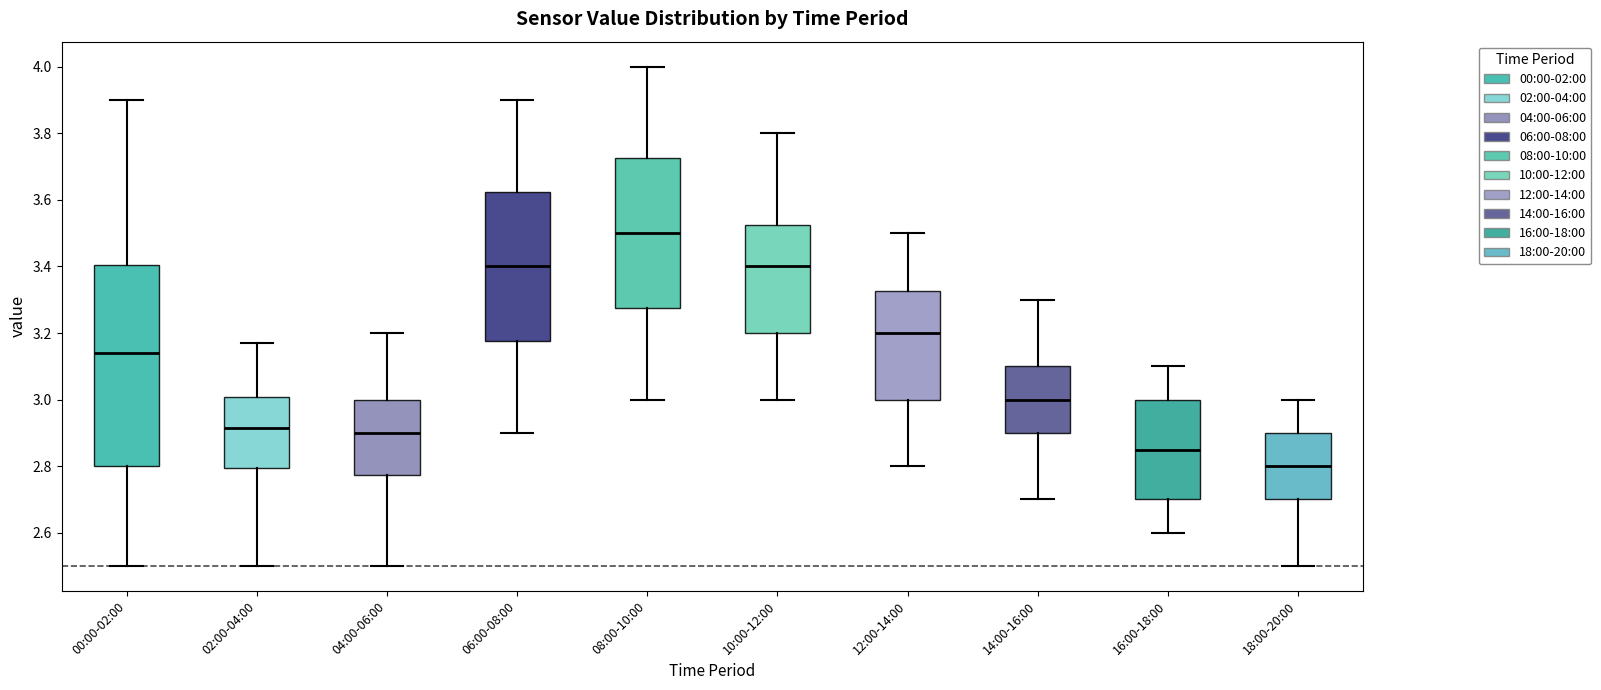

Reading left to right, read every box against the y-axis: the position of its median line, the range the box covers, and the ends of its whiskers. The values are not printed on the chart, so give them approximately, as read against the axis.

00:00-02:00: median 3.14, box 2.80 to 3.40, whiskers 2.50 to 3.90
02:00-04:00: median 2.92, box 2.80 to 3.00, whiskers 2.50 to 3.18
04:00-06:00: median 2.90, box 2.78 to 3.00, whiskers 2.50 to 3.20
06:00-08:00: median 3.40, box 3.18 to 3.62, whiskers 2.90 to 3.90
08:00-10:00: median 3.50, box 3.28 to 3.72, whiskers 3.00 to 4.00
10:00-12:00: median 3.40, box 3.20 to 3.52, whiskers 3.00 to 3.80
12:00-14:00: median 3.20, box 3.00 to 3.32, whiskers 2.80 to 3.50
14:00-16:00: median 3.00, box 2.90 to 3.10, whiskers 2.70 to 3.30
16:00-18:00: median 2.86, box 2.70 to 3.00, whiskers 2.60 to 3.10
18:00-20:00: median 2.80, box 2.70 to 2.90, whiskers 2.50 to 3.00